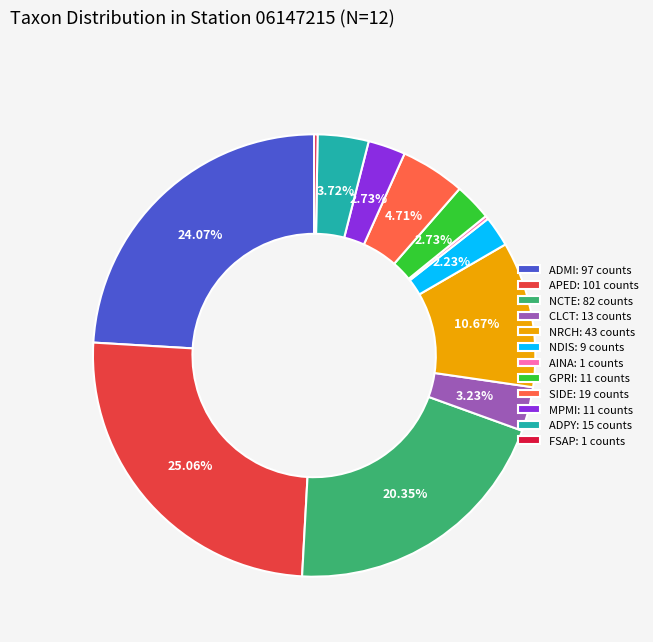

Does any single category account for the majority?

No